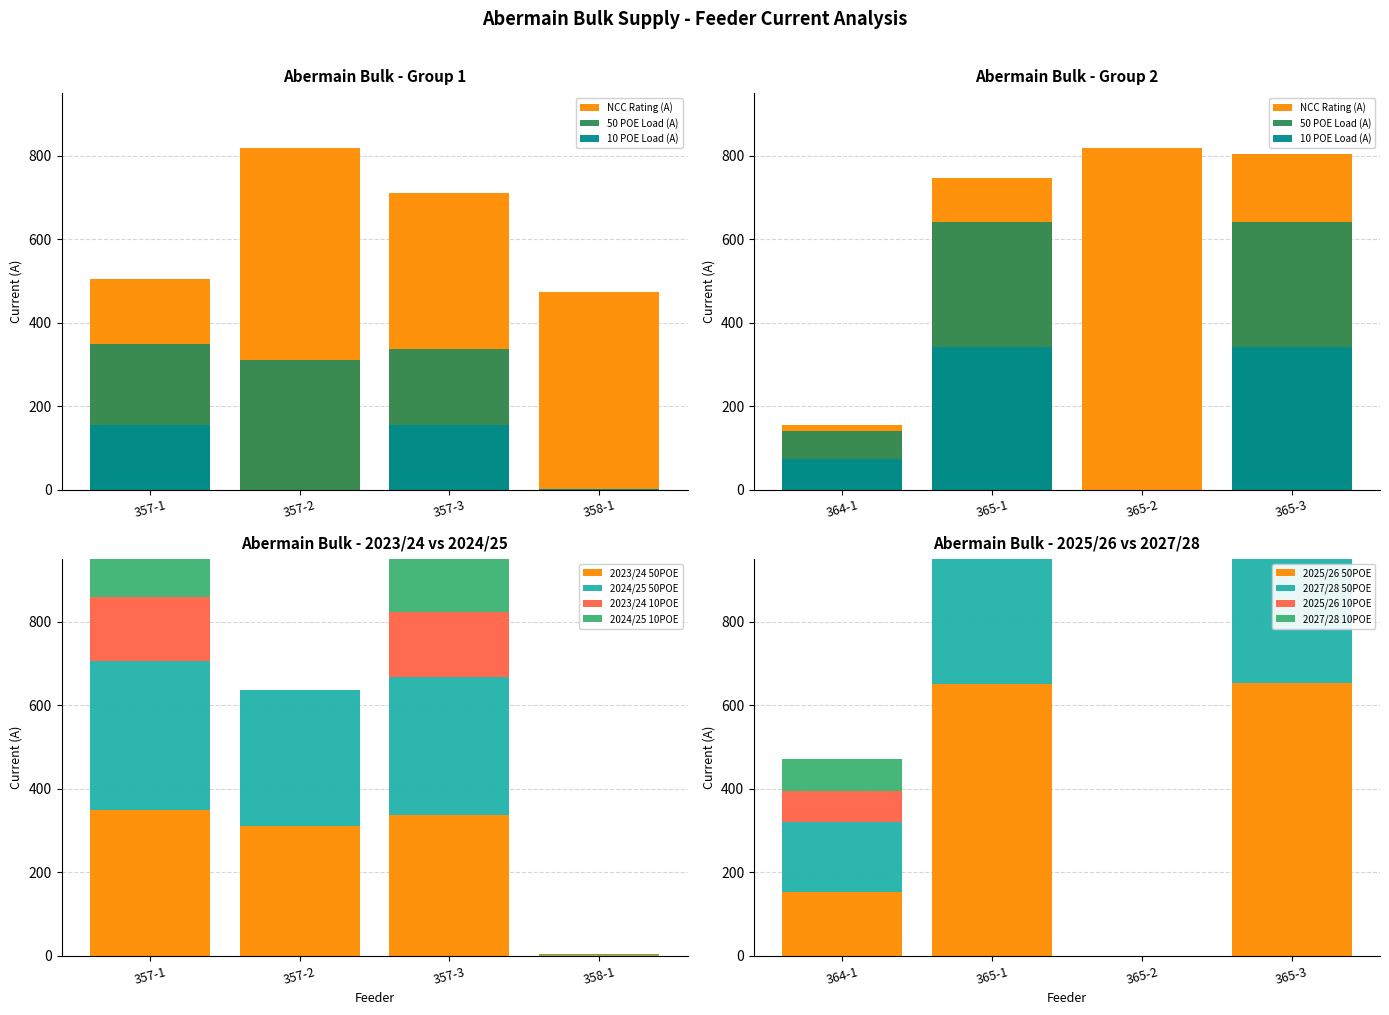

How many categories are shown in the chart?

8